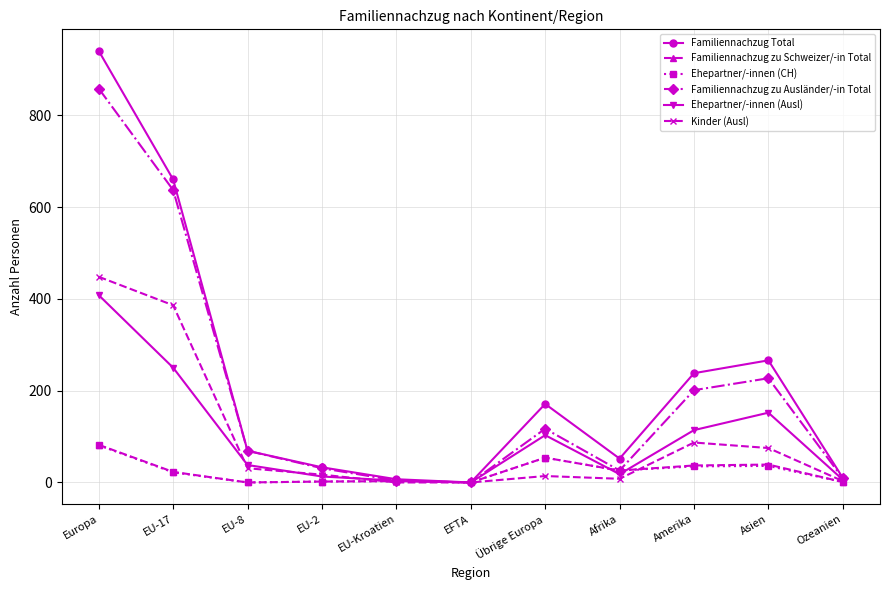

What is the label of the 4th point from the right?

Afrika